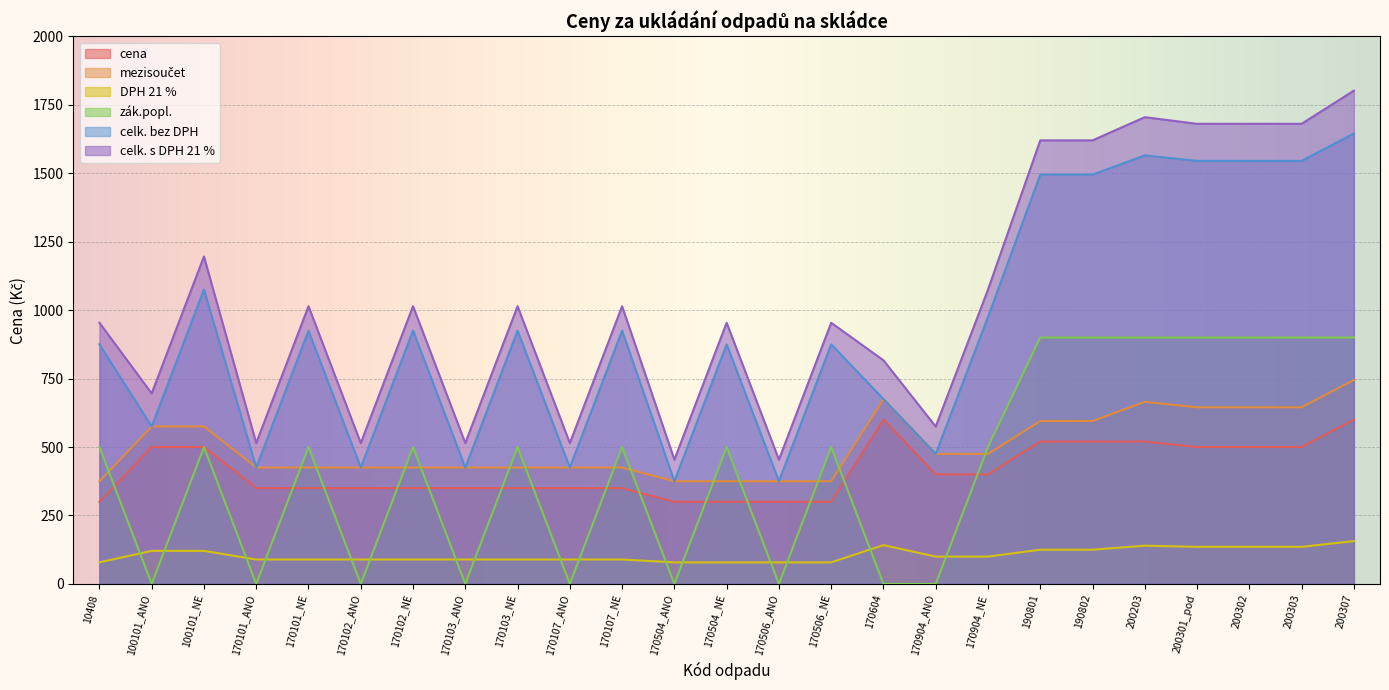

At which category does the chart reach its minimum across all series?

100101_ANO